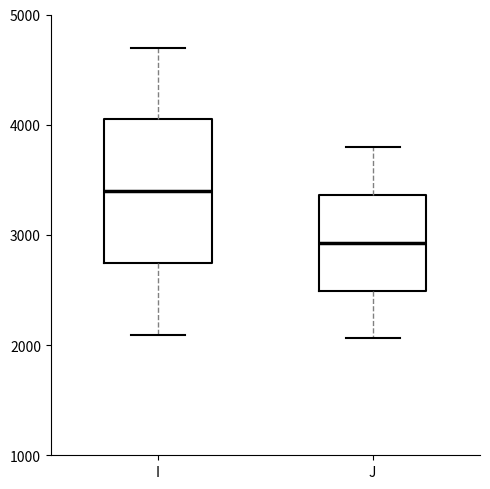

Where is the lower edge of the box for I on the y-axis? The values are not printed on the chart, so give them approximately, as read against the axis.

2700